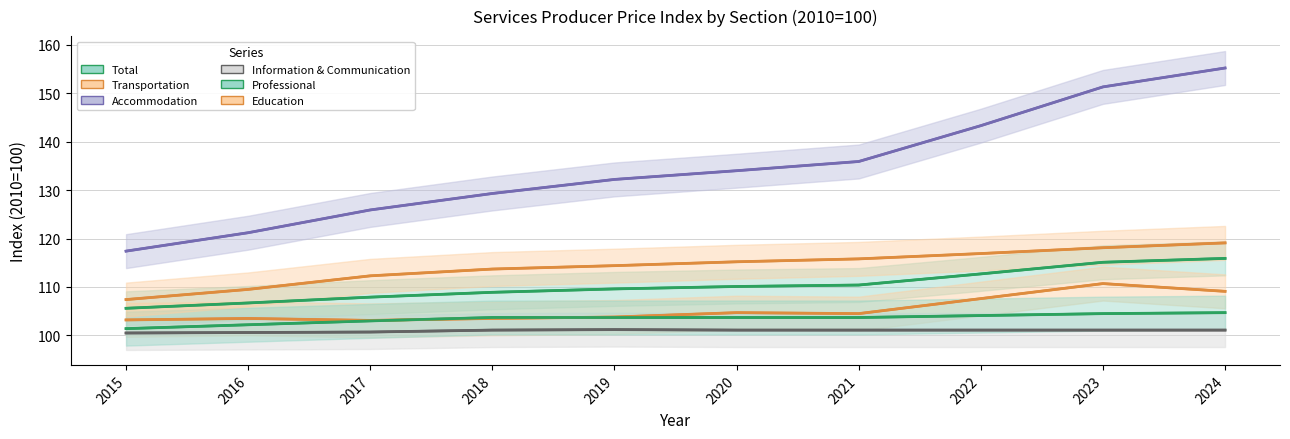

What is the minimum value for Information & Communication?

100.5